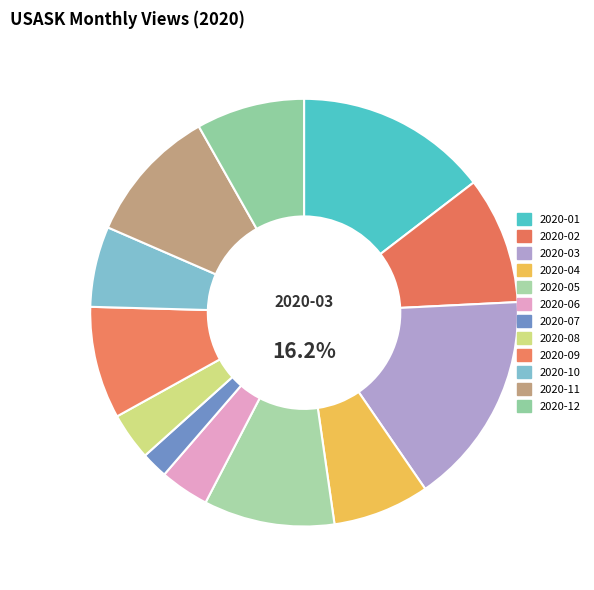

How many segments does this pie chart have?

12